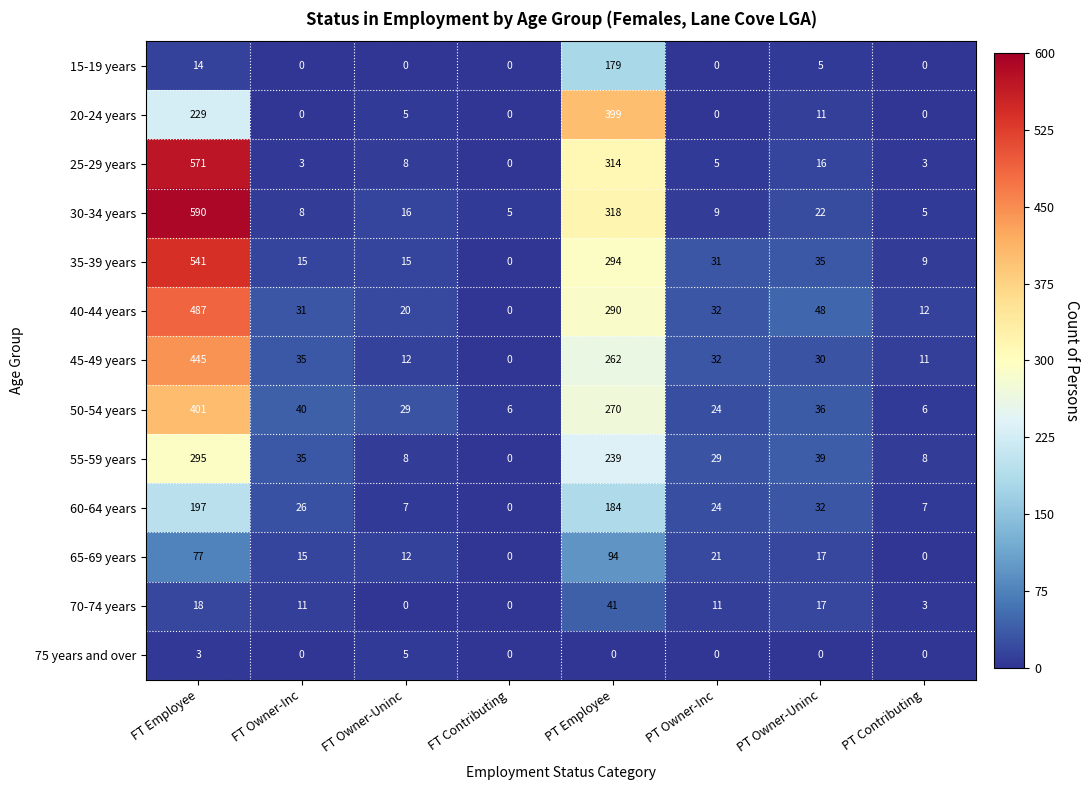

What is the total value across all series at FT Owner-Inc?

219